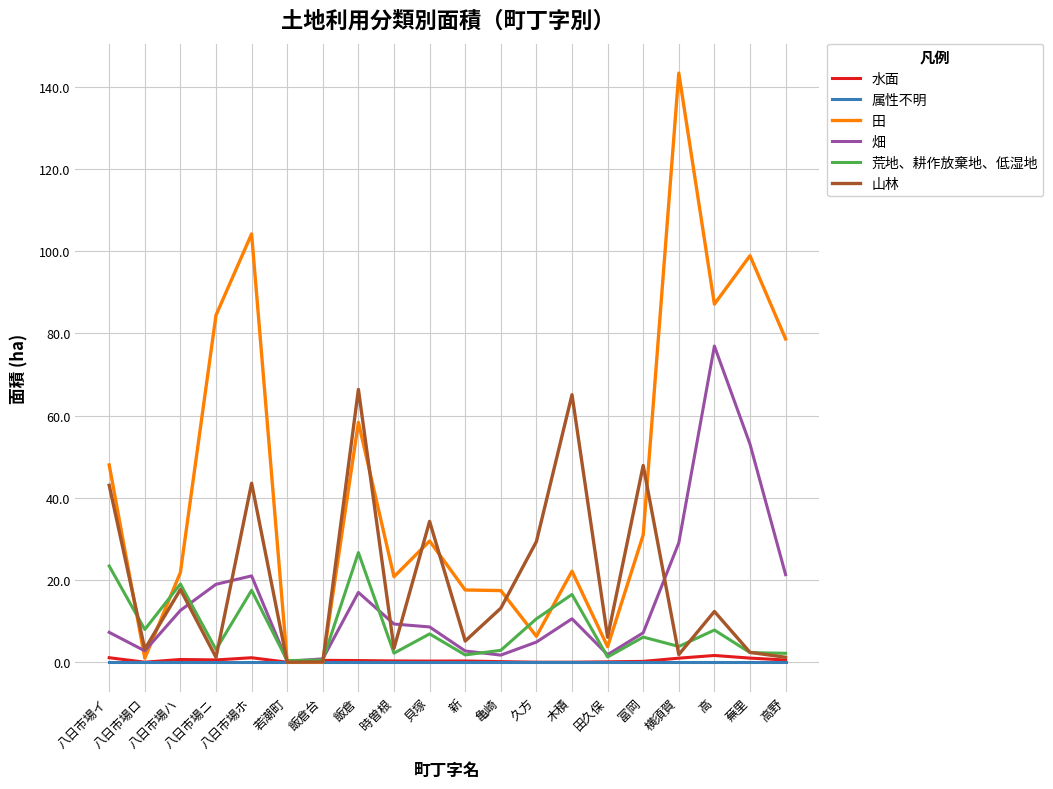

What value does the 畑 series have at 八日市場ホ?

21.0